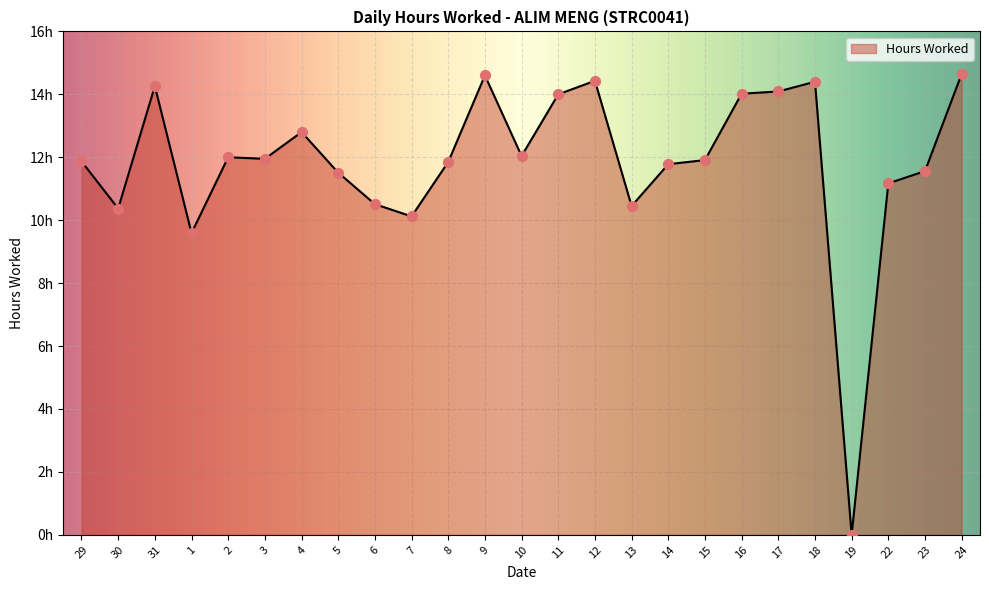

What is the change in value from 2 to 15?

-0.1